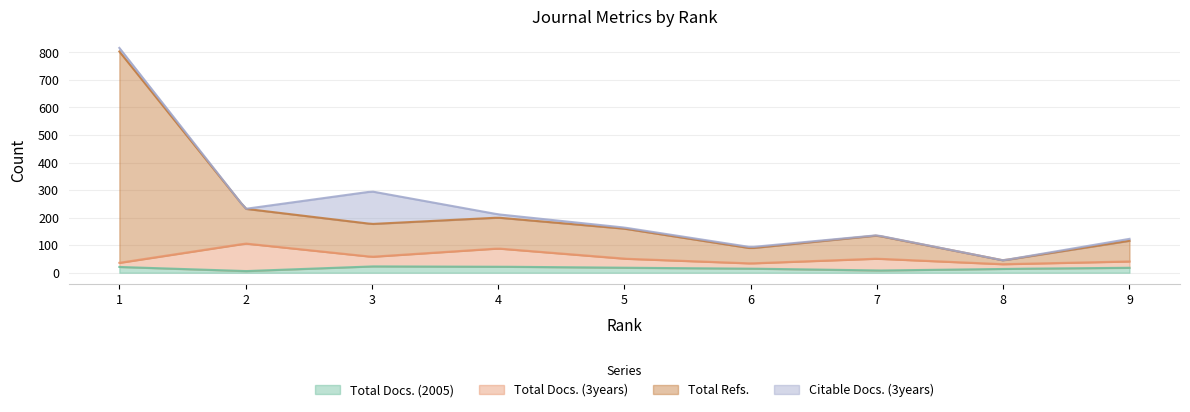

Does the chart display data point markers on the line(s)?

No